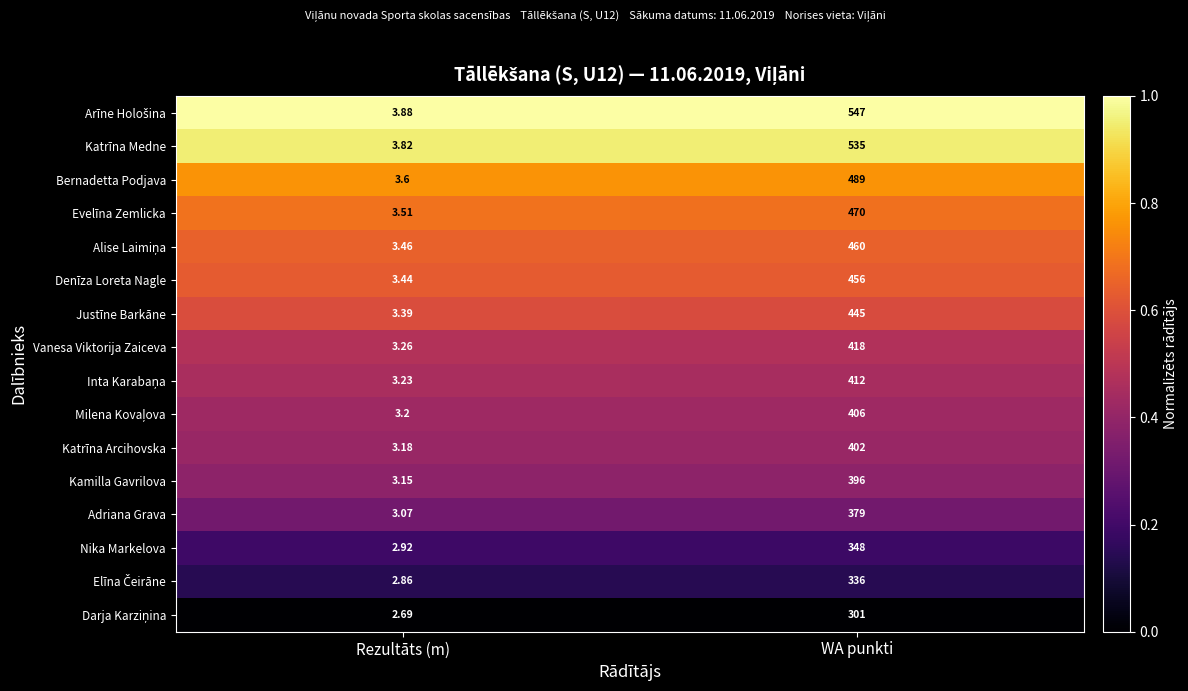

At which category is the sum across all series the highest?

WA punkti